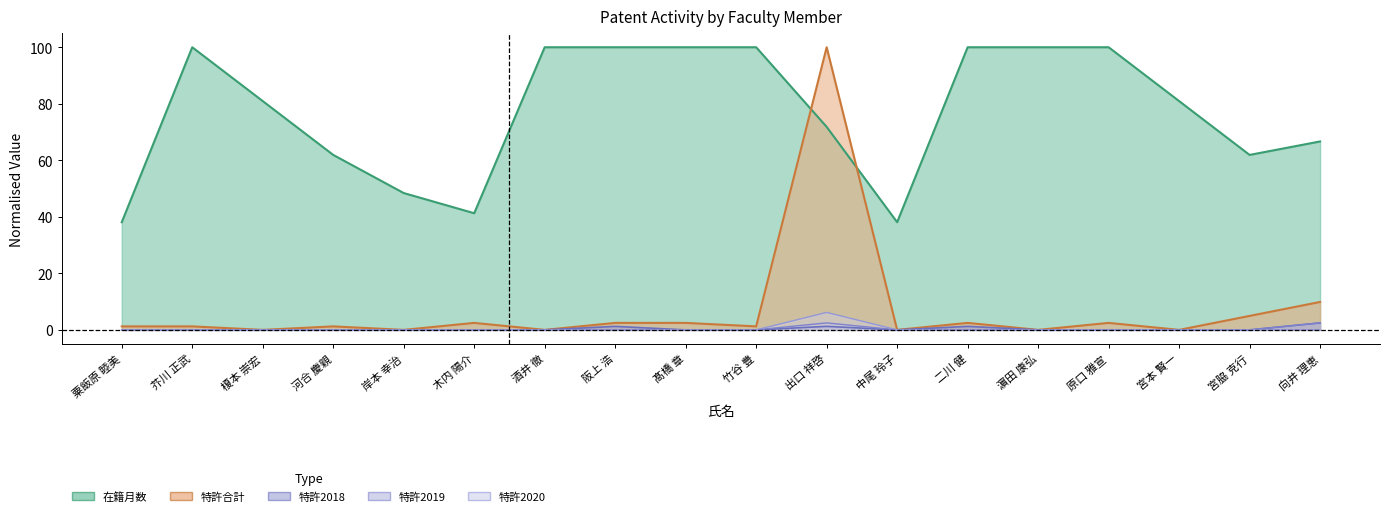

Which label corresponds to the smallest value in the chart?

榎本 崇宏